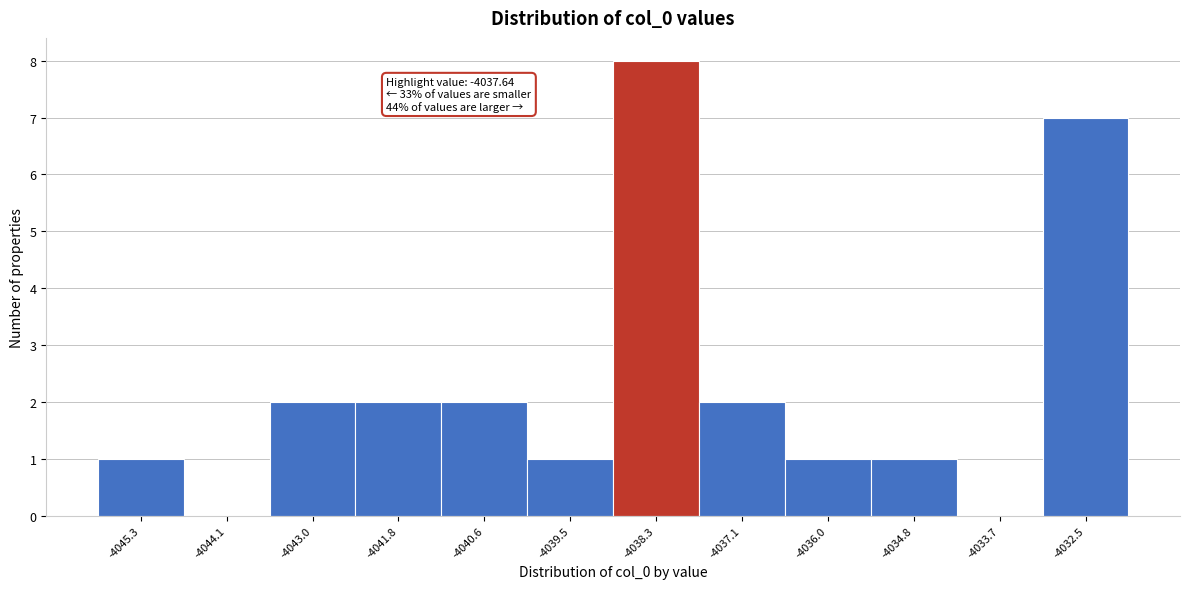

Reading left to right, list all the values displayed in this chart.

-4045.3=1	-4044.1=0	-4043.0=2	-4041.8=2	-4040.6=2	-4039.5=1	-4038.3=8	-4037.1=2	-4036.0=1	-4034.8=1	-4033.7=0	-4032.5=7